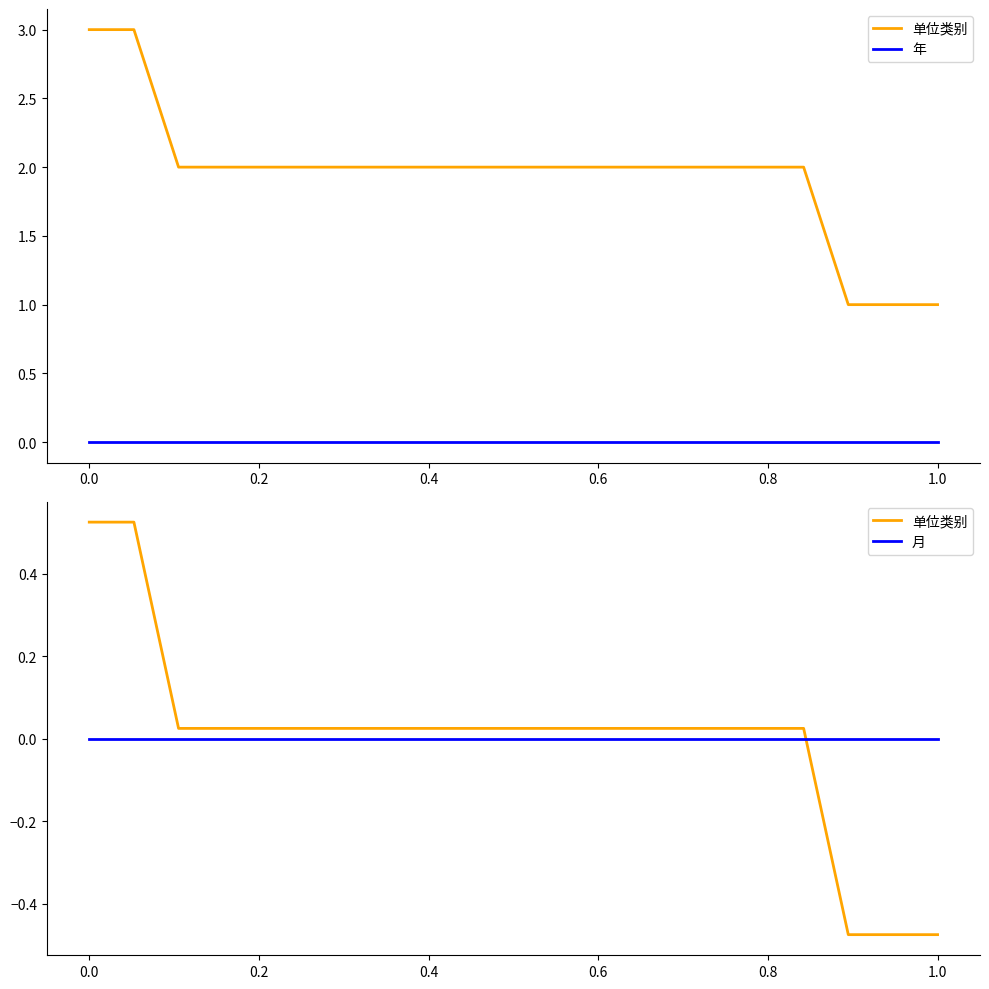

Rank the series by their maximum value, from highest to lowest.

单位类别, 年, 月